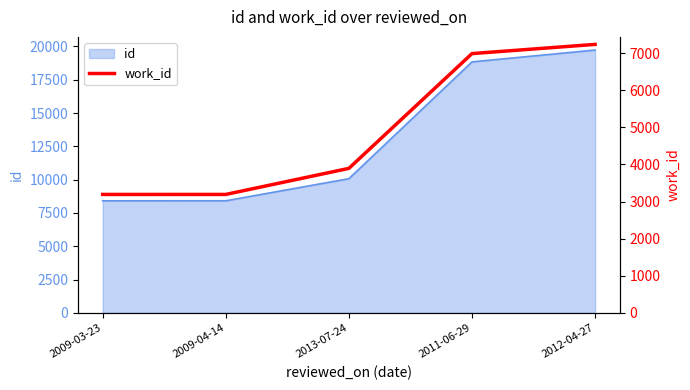

True or false: the data shows 1065 at 2009-04-14.

False